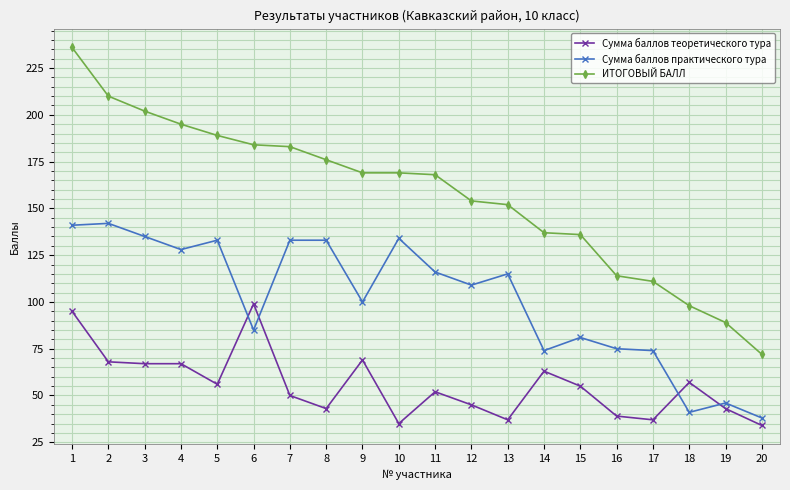

What is the difference between the maximum and minimum values in the Сумма баллов практического тура series?

104